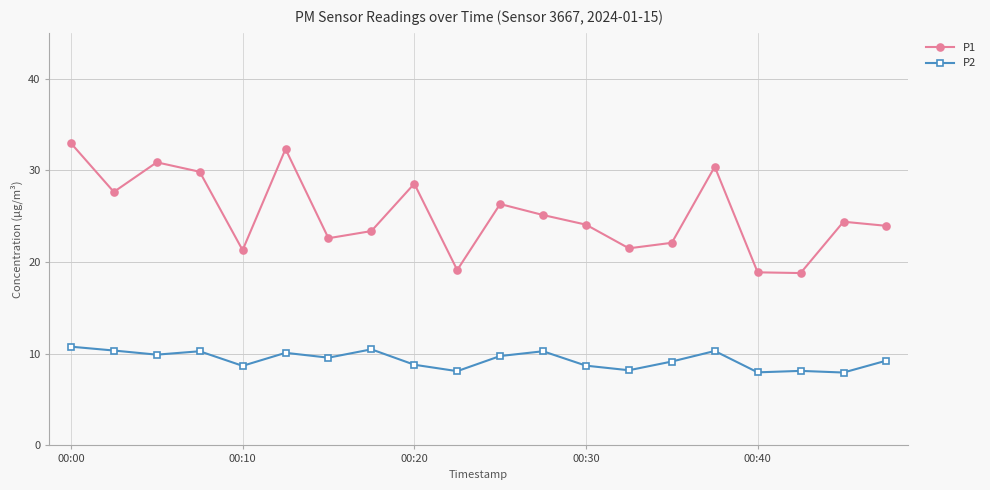

List the series in order of their overall mean, lowest first.

P2, P1